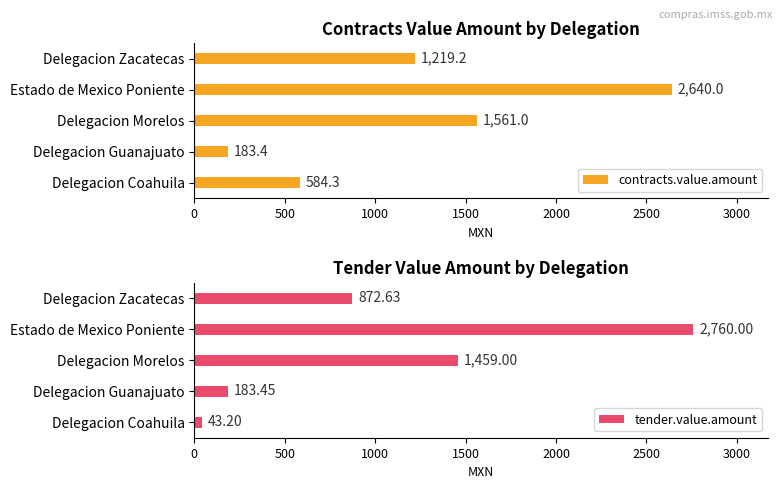

Which category has the highest value in the tender.value.amount series?

Estado de Mexico Poniente